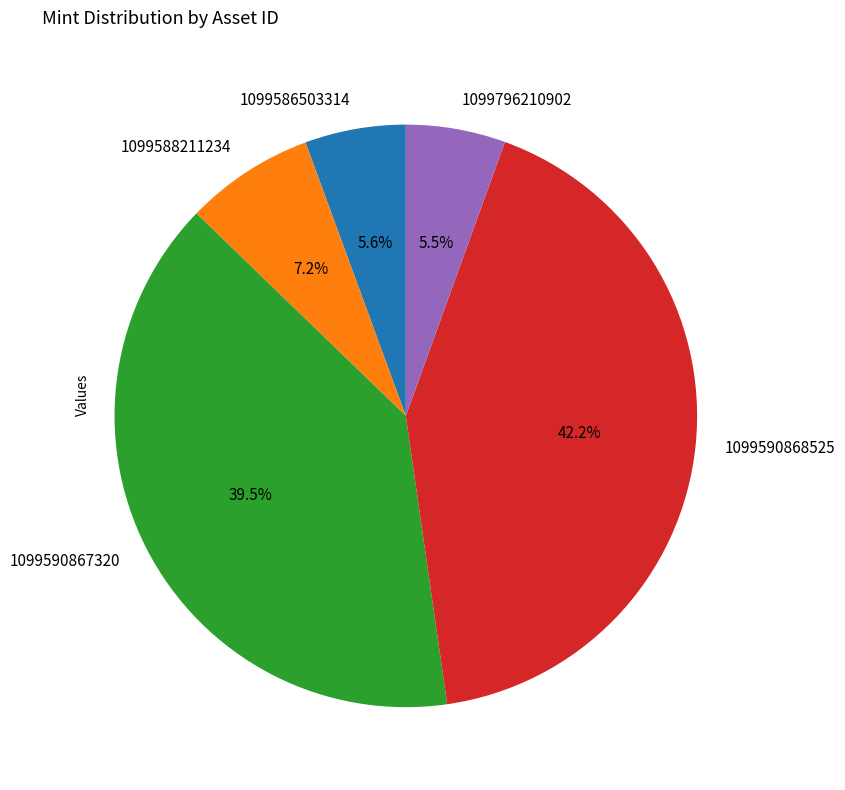

Is 1099590867320 the majority of the pie?

No